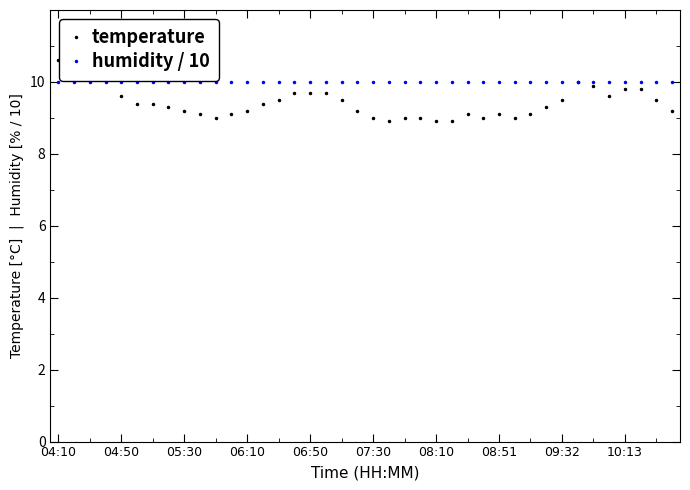

What is the smallest value displayed?

8.9